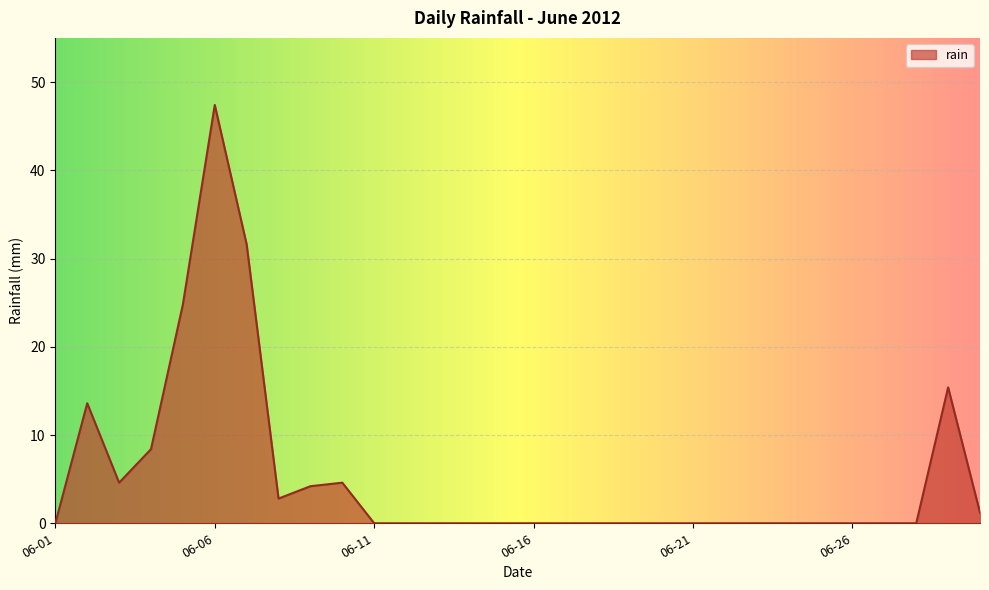

True or false: the data has more than 0 interior local peaks.

True